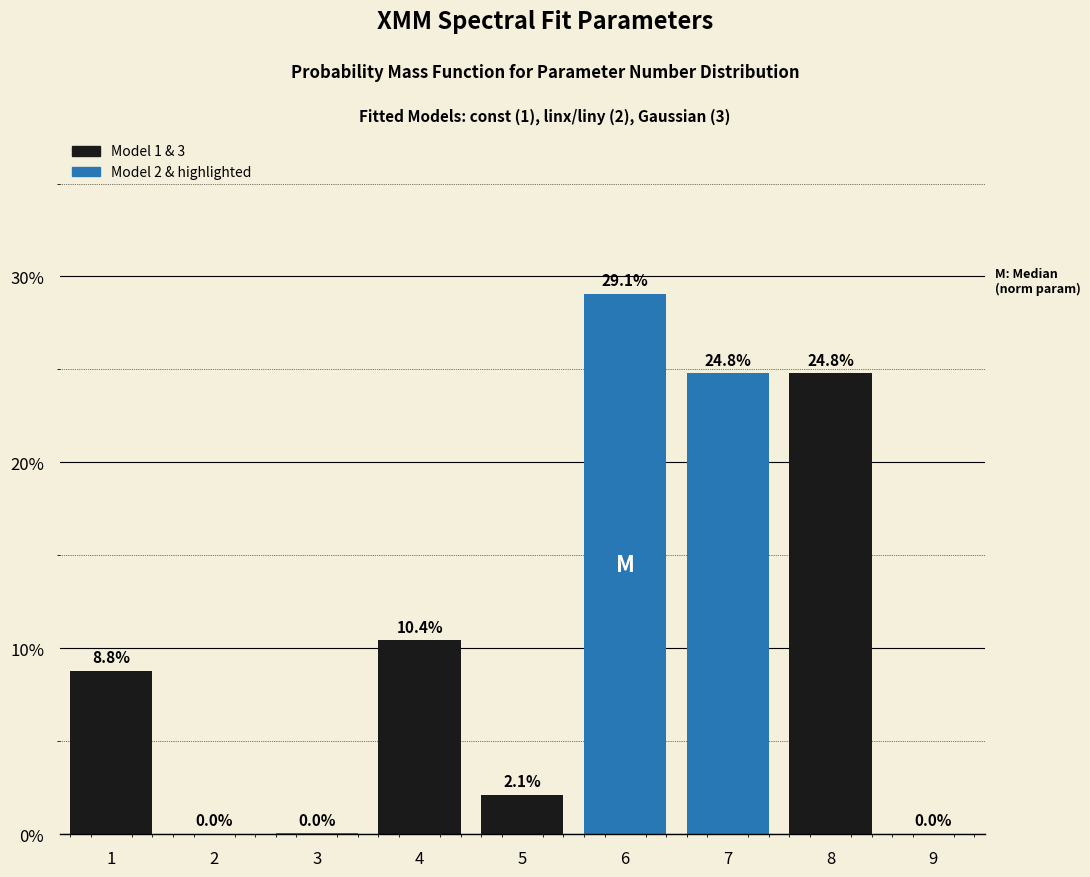

What is the change in value from 6 to 8?

-4.3